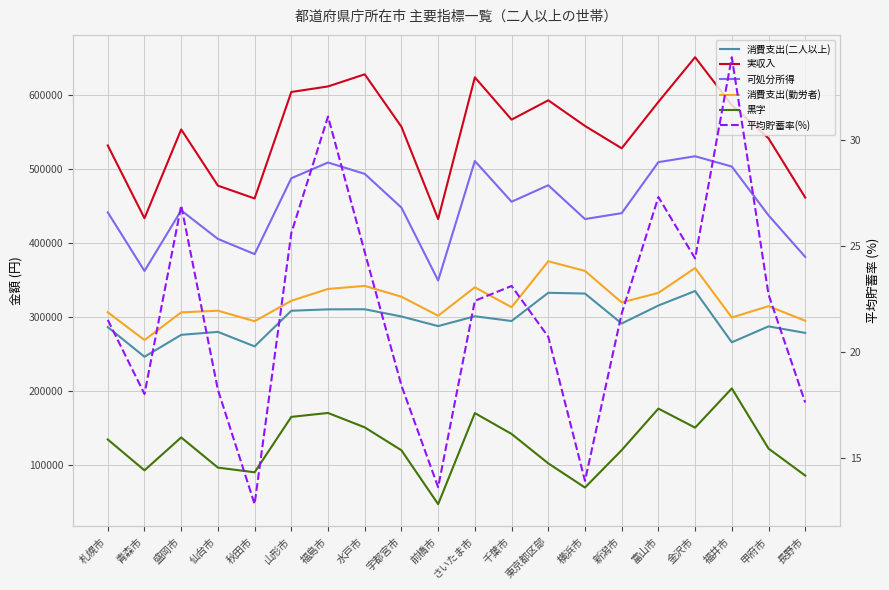

Reading left to right, what are all the values shown in this chart?

消費支出(二人以上): 札幌市=286698.0	青森市=246650.0	盛岡市=276258.0	仙台市=280273.0	秋田市=260696.0	山形市=308816.0	福島市=310692.0	水戸市=310831.0	宇都宮市=301064.0	前橋市=288088.0	さいたま市=301340.0	千葉市=294940.0	東京都区部=333072.0	横浜市=332034.0	新潟市=291583.0	富山市=315868.0	金沢市=335446.0	福井市=266190.0	甲府市=287703.0	長野市=278871.0
実収入: 札幌市=532057.0	青森市=433727.0	盛岡市=553700.0	仙台市=477792.0	秋田市=460454.0	山形市=604258.0	福島市=611777.0	水戸市=628154.0	宇都宮市=557286.0	前橋市=432604.0	さいたま市=624099.0	千葉市=566978.0	東京都区部=593036.0	横浜市=558407.0	新潟市=528227.0	富山市=590884.0	金沢市=651218.0	福井市=586534.0	甲府市=541690.0	長野市=461708.0
可処分所得: 札幌市=441714.0	青森市=362509.0	盛岡市=444327.0	仙台市=405835.0	秋田市=385298.0	山形市=487775.0	福島市=509034.0	水戸市=493678.0	宇都宮市=448112.0	前橋市=349669.0	さいたま市=511073.0	千葉市=456037.0	東京都区部=478329.0	横浜市=432648.0	新潟市=440623.0	富山市=509535.0	金沢市=517492.0	福井市=503581.0	甲府市=437657.0	長野市=381516.0
消費支出(勤労者): 札幌市=306787.0	青森市=269221.0	盛岡市=306628.0	仙台市=308878.0	秋田市=294686.0	山形市=322295.0	福島市=338272.0	水戸市=342374.0	宇都宮市=327773.0	前橋市=302065.0	さいたま市=340490.0	千葉市=313604.0	東京都区部=375670.0	横浜市=362608.0	新潟市=320084.0	富山市=332906.0	金沢市=366555.0	福井市=299655.0	甲府市=315007.0	長野市=295324.0
黒字: 札幌市=134927.0	青森市=93288.0	盛岡市=137699.0	仙台市=96957.0	秋田市=90612.0	山形市=165480.0	福島市=170762.0	水戸市=151304.0	宇都宮市=120339.0	前橋市=47604.0	さいたま市=170583.0	千葉市=142433.0	東京都区部=102659.0	横浜市=70040.0	新潟市=120539.0	富山市=176629.0	金沢市=150937.0	福井市=203926.0	甲府市=122650.0	長野市=86192.0
平均貯蓄率(%): 札幌市=21.5	青森市=18.0	盛岡市=26.9	仙台市=18.2	秋田市=12.8	山形市=25.6	福島市=31.1	水戸市=24.7	宇都宮市=18.4	前橋市=13.6	さいたま市=22.4	千葉市=23.1	東京都区部=20.7	横浜市=13.9	新潟市=21.8	富山市=27.3	金沢市=24.4	福井市=33.9	甲府市=22.7	長野市=17.6